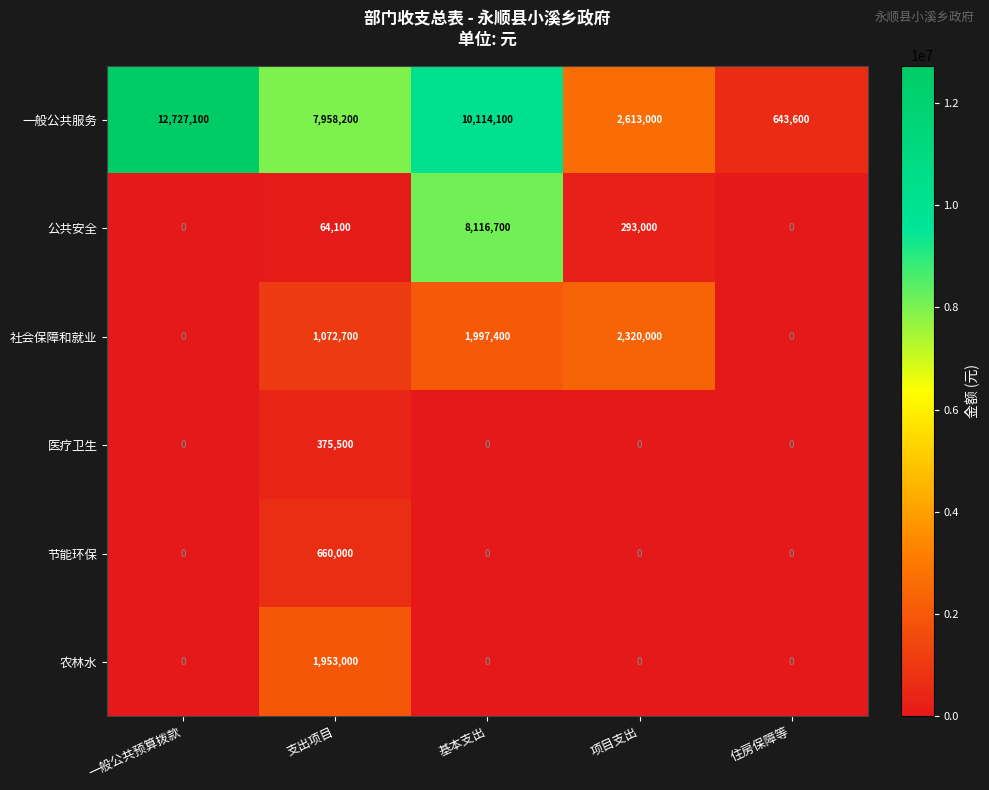

At which label is 公共安全 closest to 4058350?

项目支出